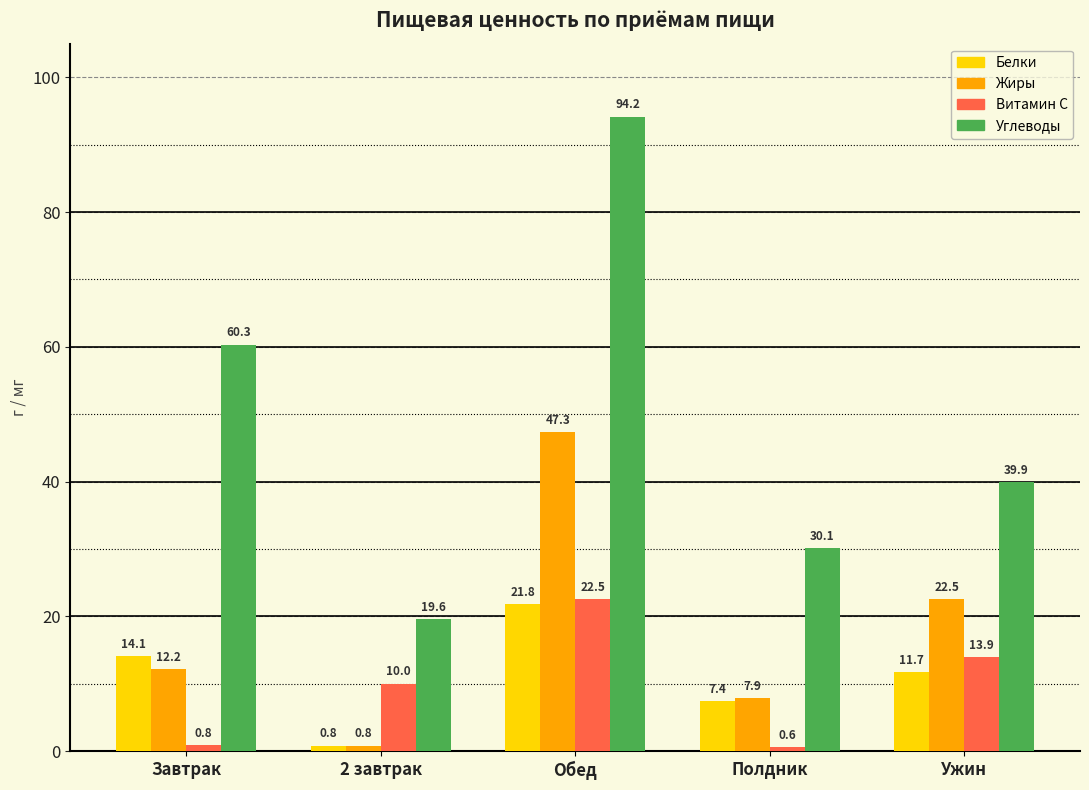

At which category does the chart reach its minimum across all series?

Полдник